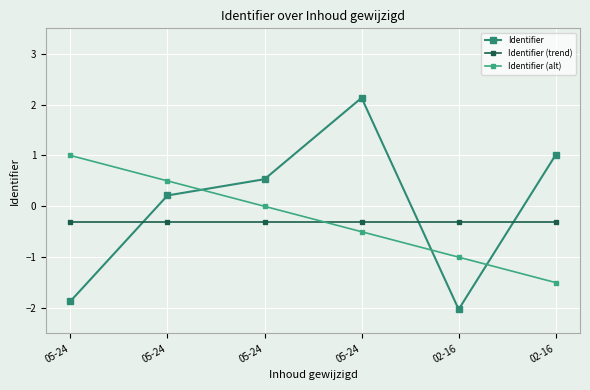

How many data points in Identifier are above 0?

4